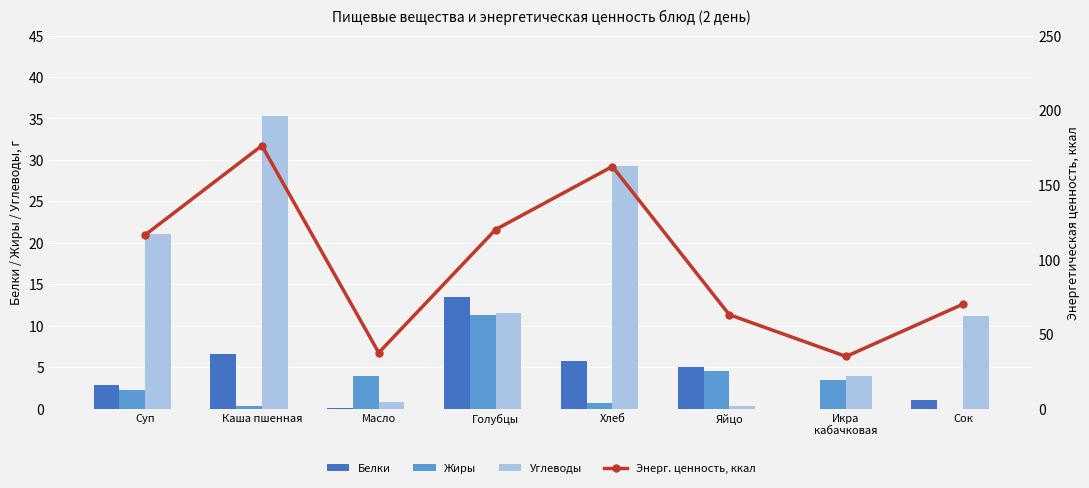

What is the label of the 5th bar from the left?

Хлеб